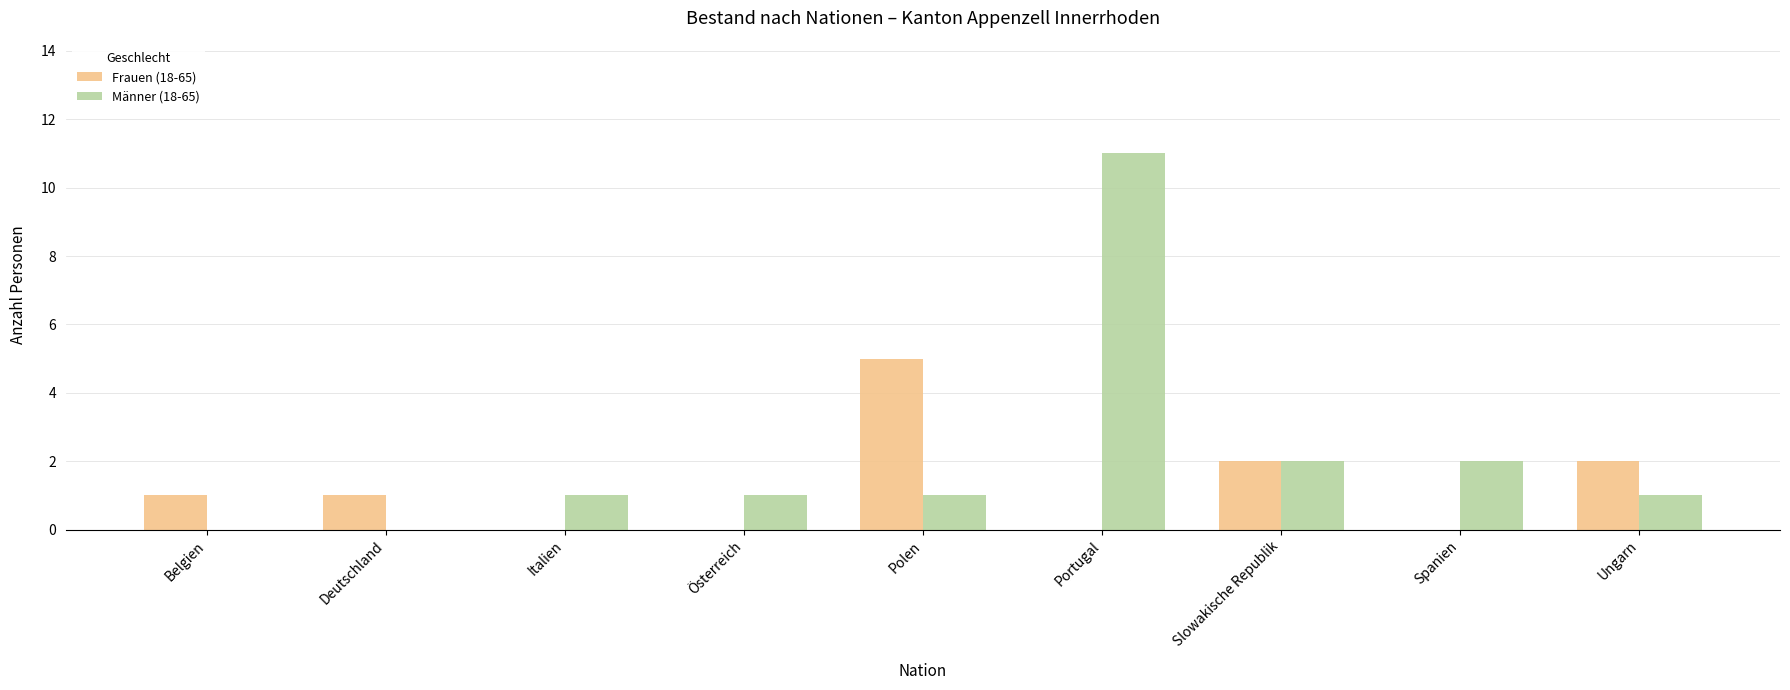

What is the total value across all series at Polen?

6